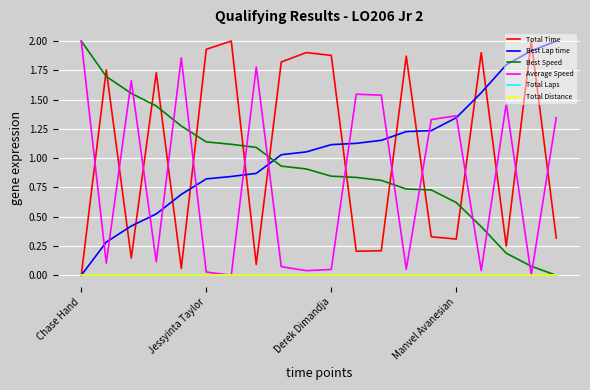

Does the chart display data point markers on the line(s)?

No